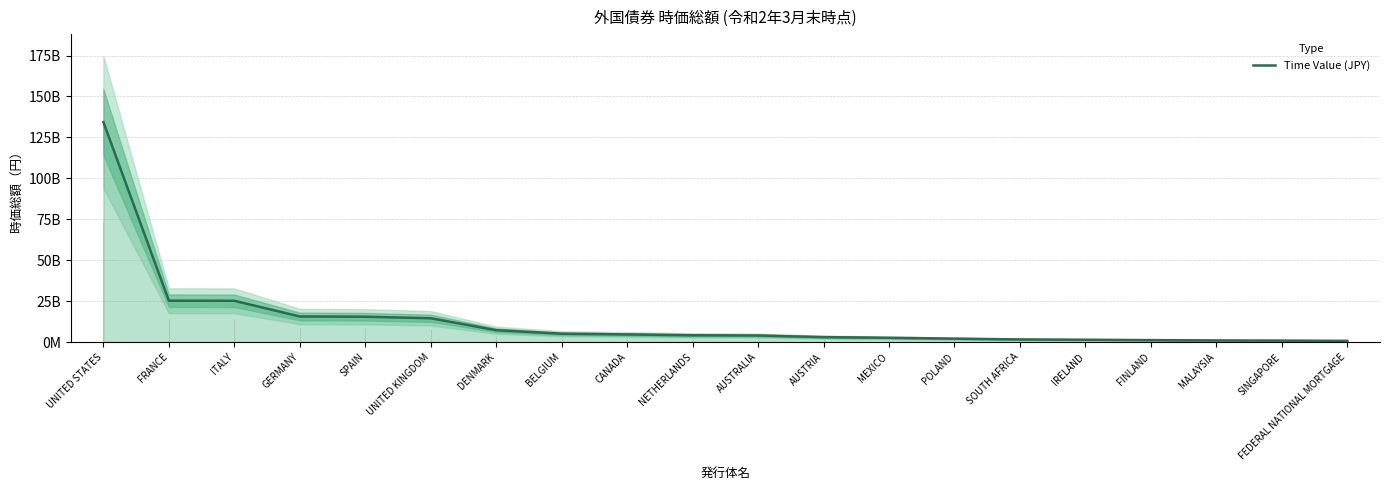

The value at GERMANY is 8789470824. True or false?

False